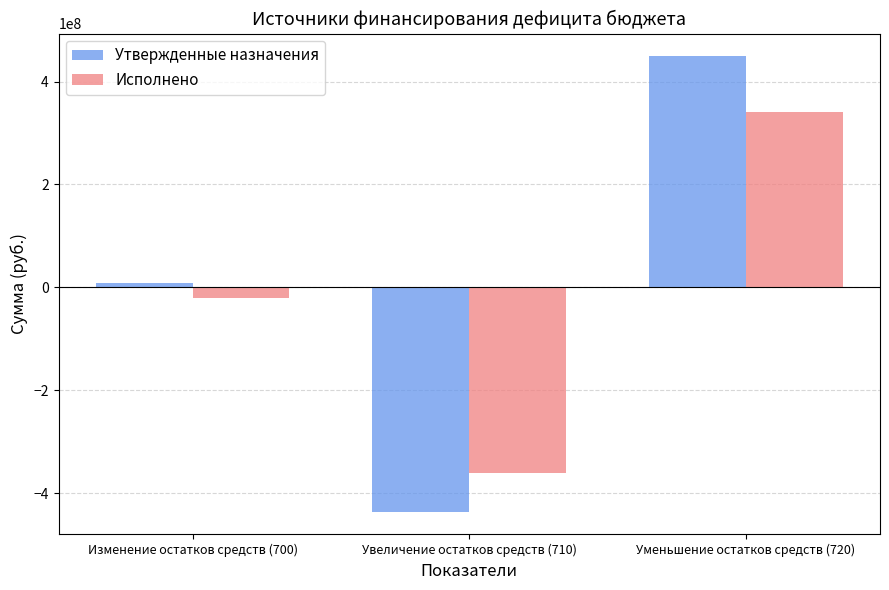

Reading right to left, transcribe all the data shown in this chart.

Утвержденные назначения: 448990649.9	-436228025.9	9209013.2
Исполнено: 340015214.9	-360165984.6	-20150769.8